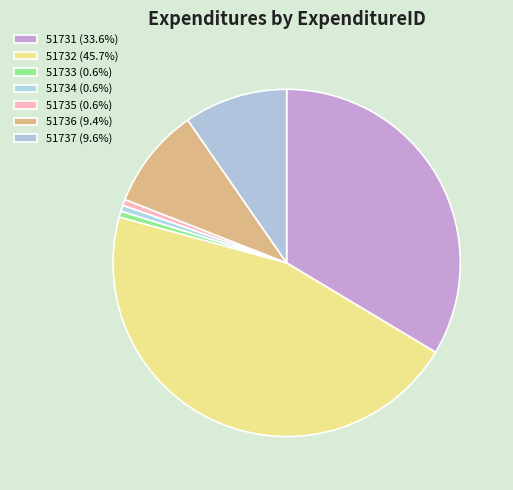

Is there any slice that represents more than half of the pie?

No